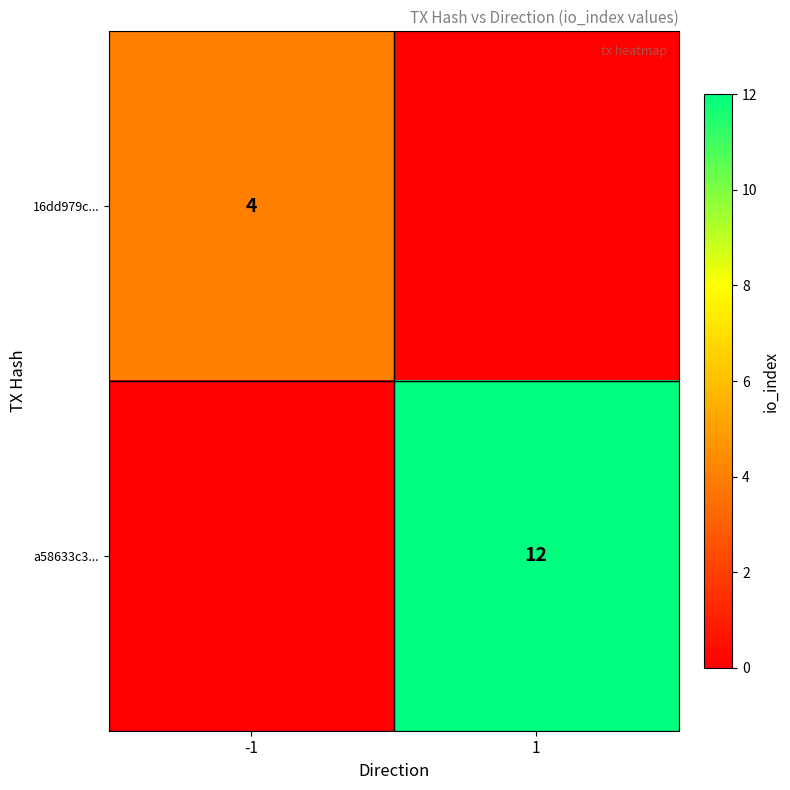

Is it true that a58633c3... equals 4 at 1?

False